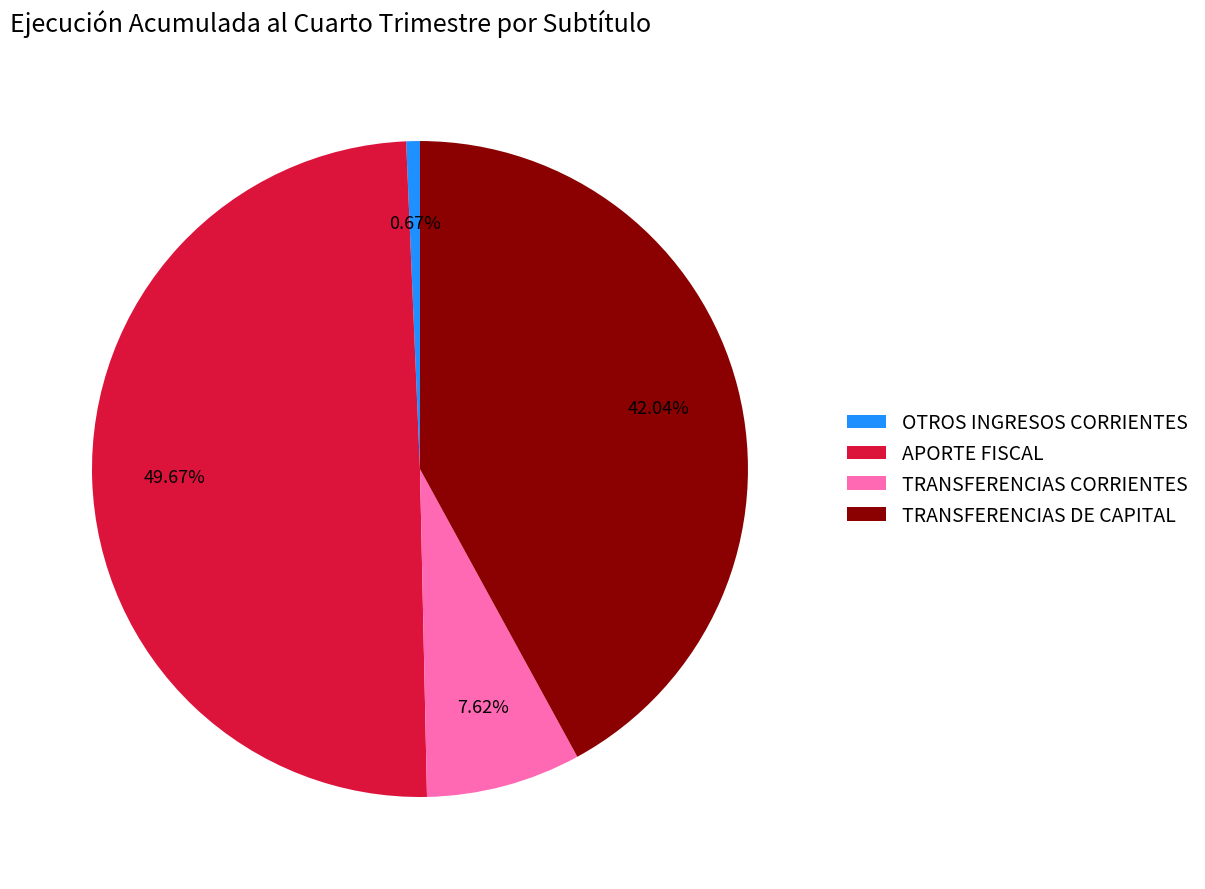

To the nearest percent, what is the difference between the OTROS INGRESOS CORRIENTES and APORTE FISCAL slice percentages?

49%